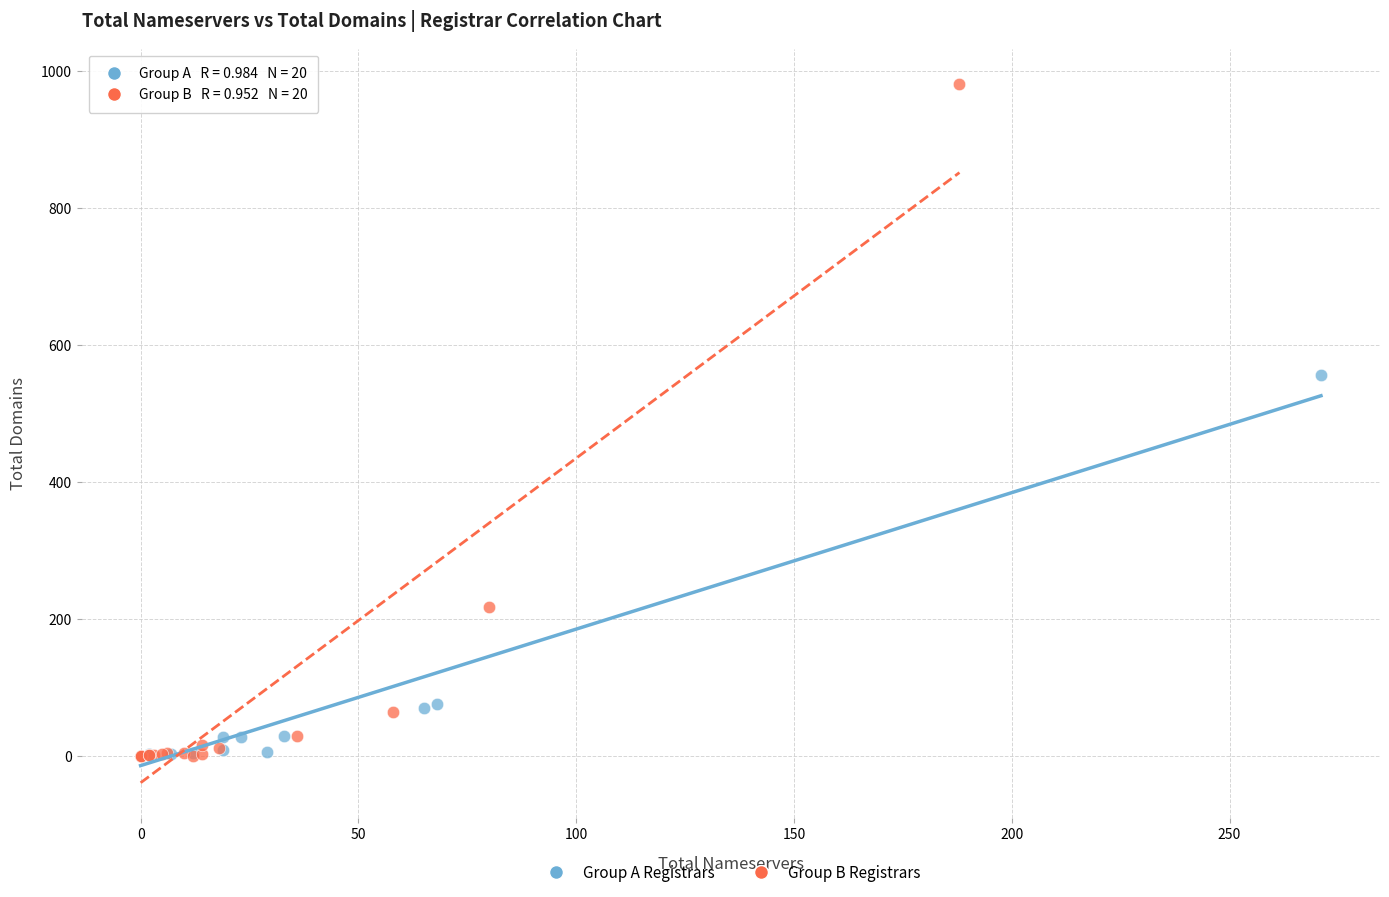

Which series reaches the maximum Y coordinate?

Group B Registrars